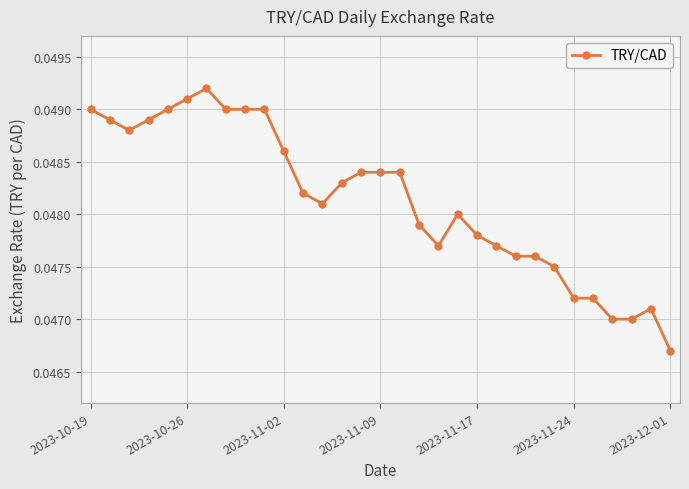

What is the sum of all values?

1.5